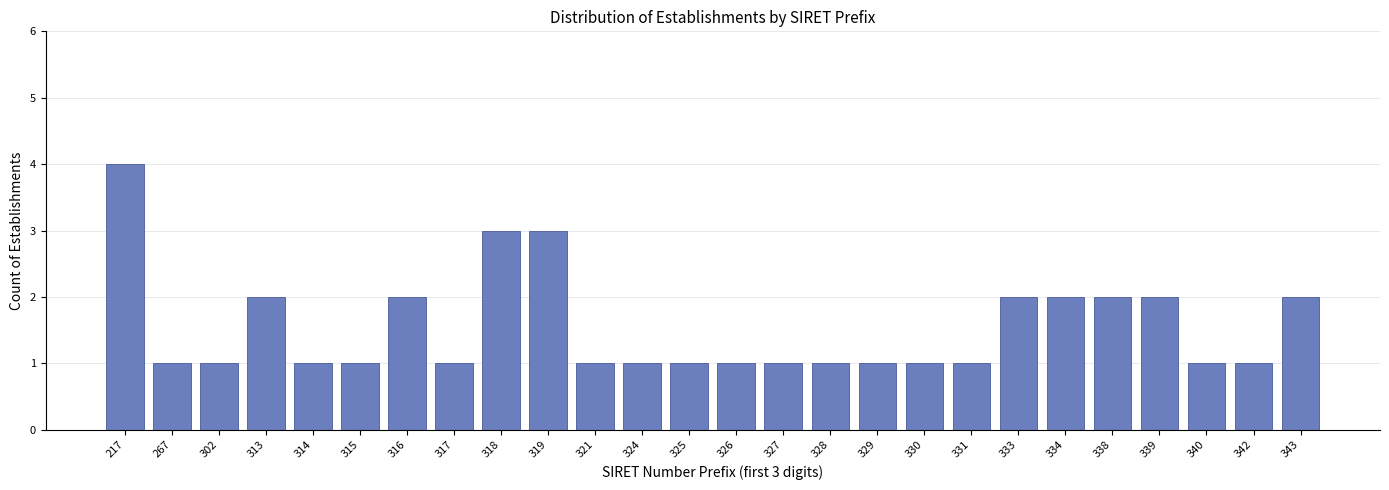

Reading right to left, transcribe all the data shown in this chart.

2	1	1	2	2	2	2	1	1	1	1	1	1	1	1	1	3	3	1	2	1	1	2	1	1	4